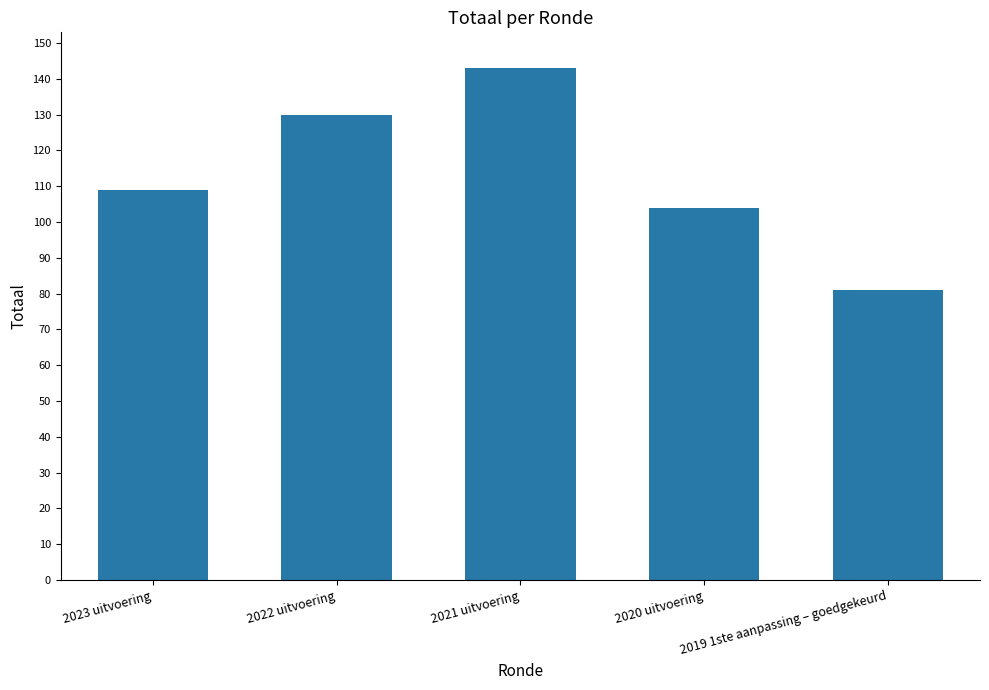

What is the smallest value displayed?

81